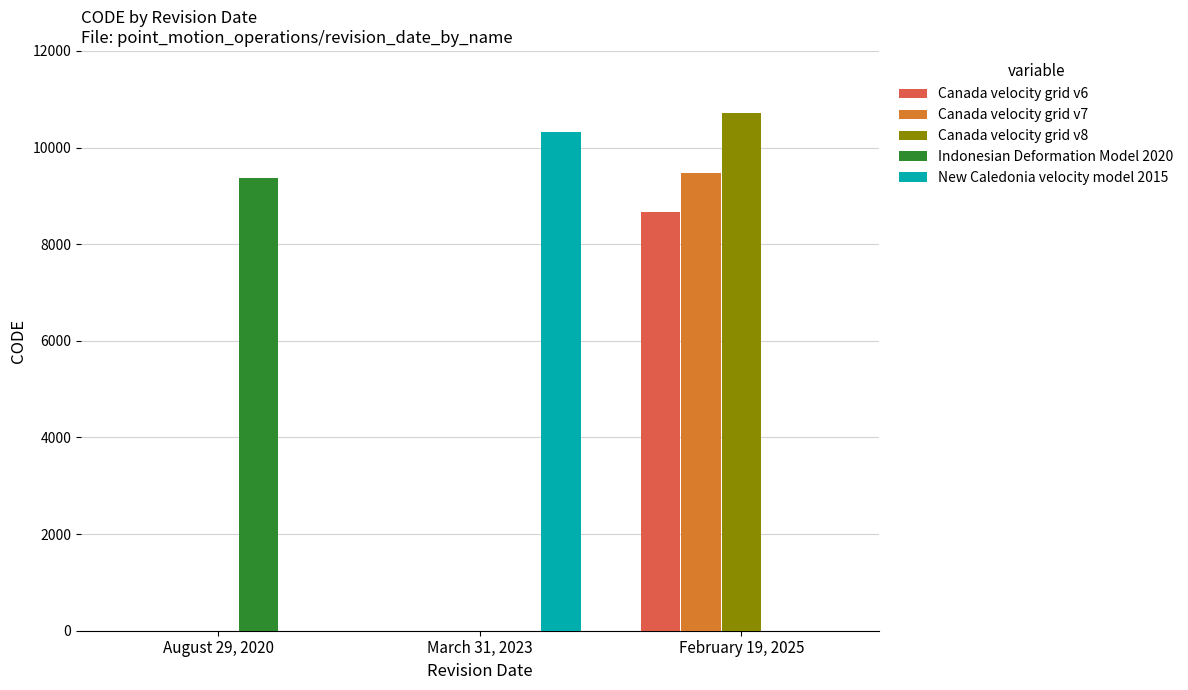

Which category has the highest value in the Canada velocity grid v6 series?

February 19, 2025